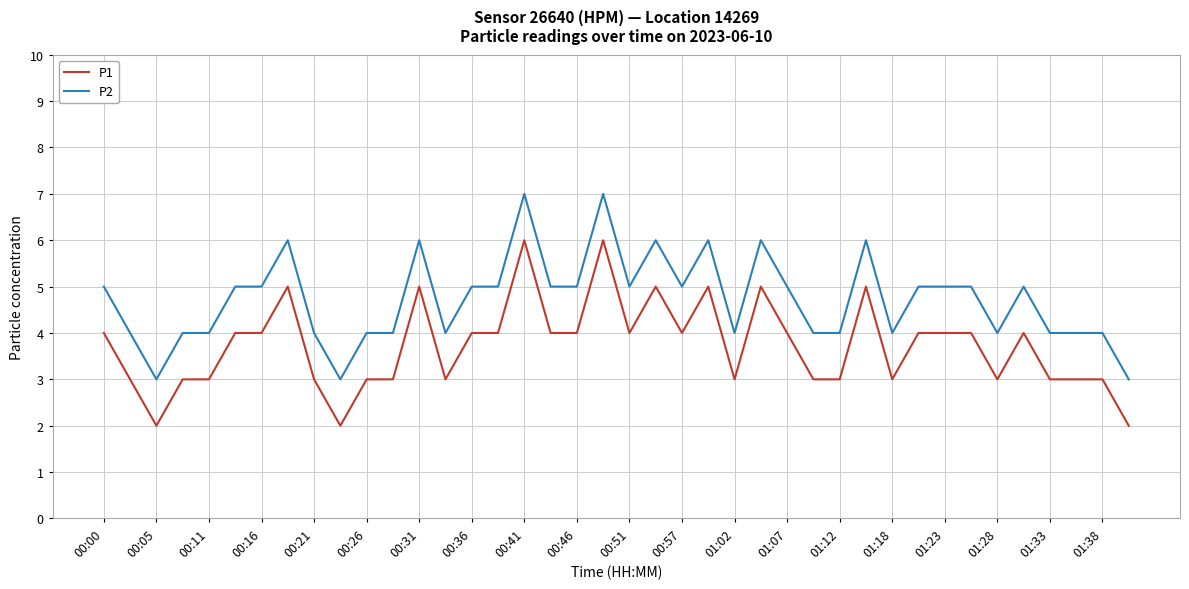

What is the maximum value shown in the chart?

7